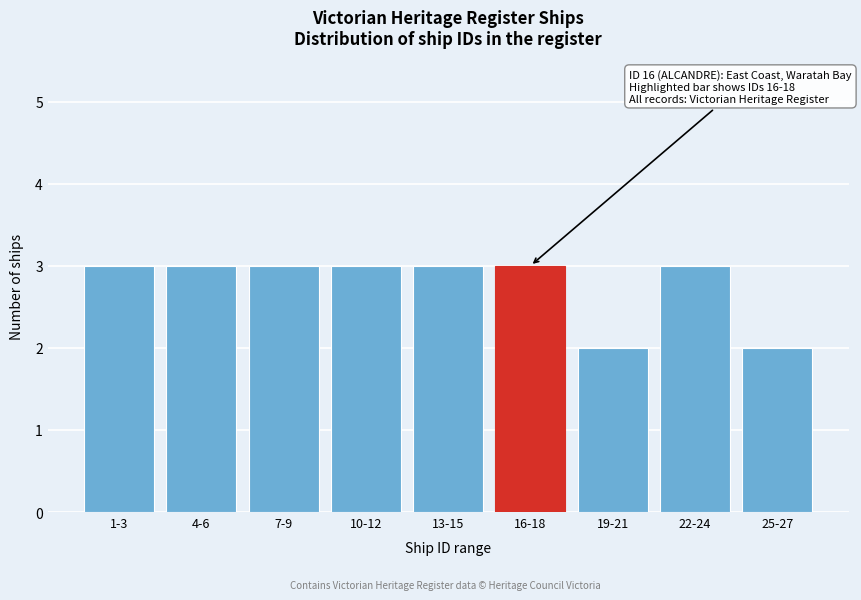

Reading left to right, extract all data points from this chart.

3	3	3	3	3	3	2	3	2